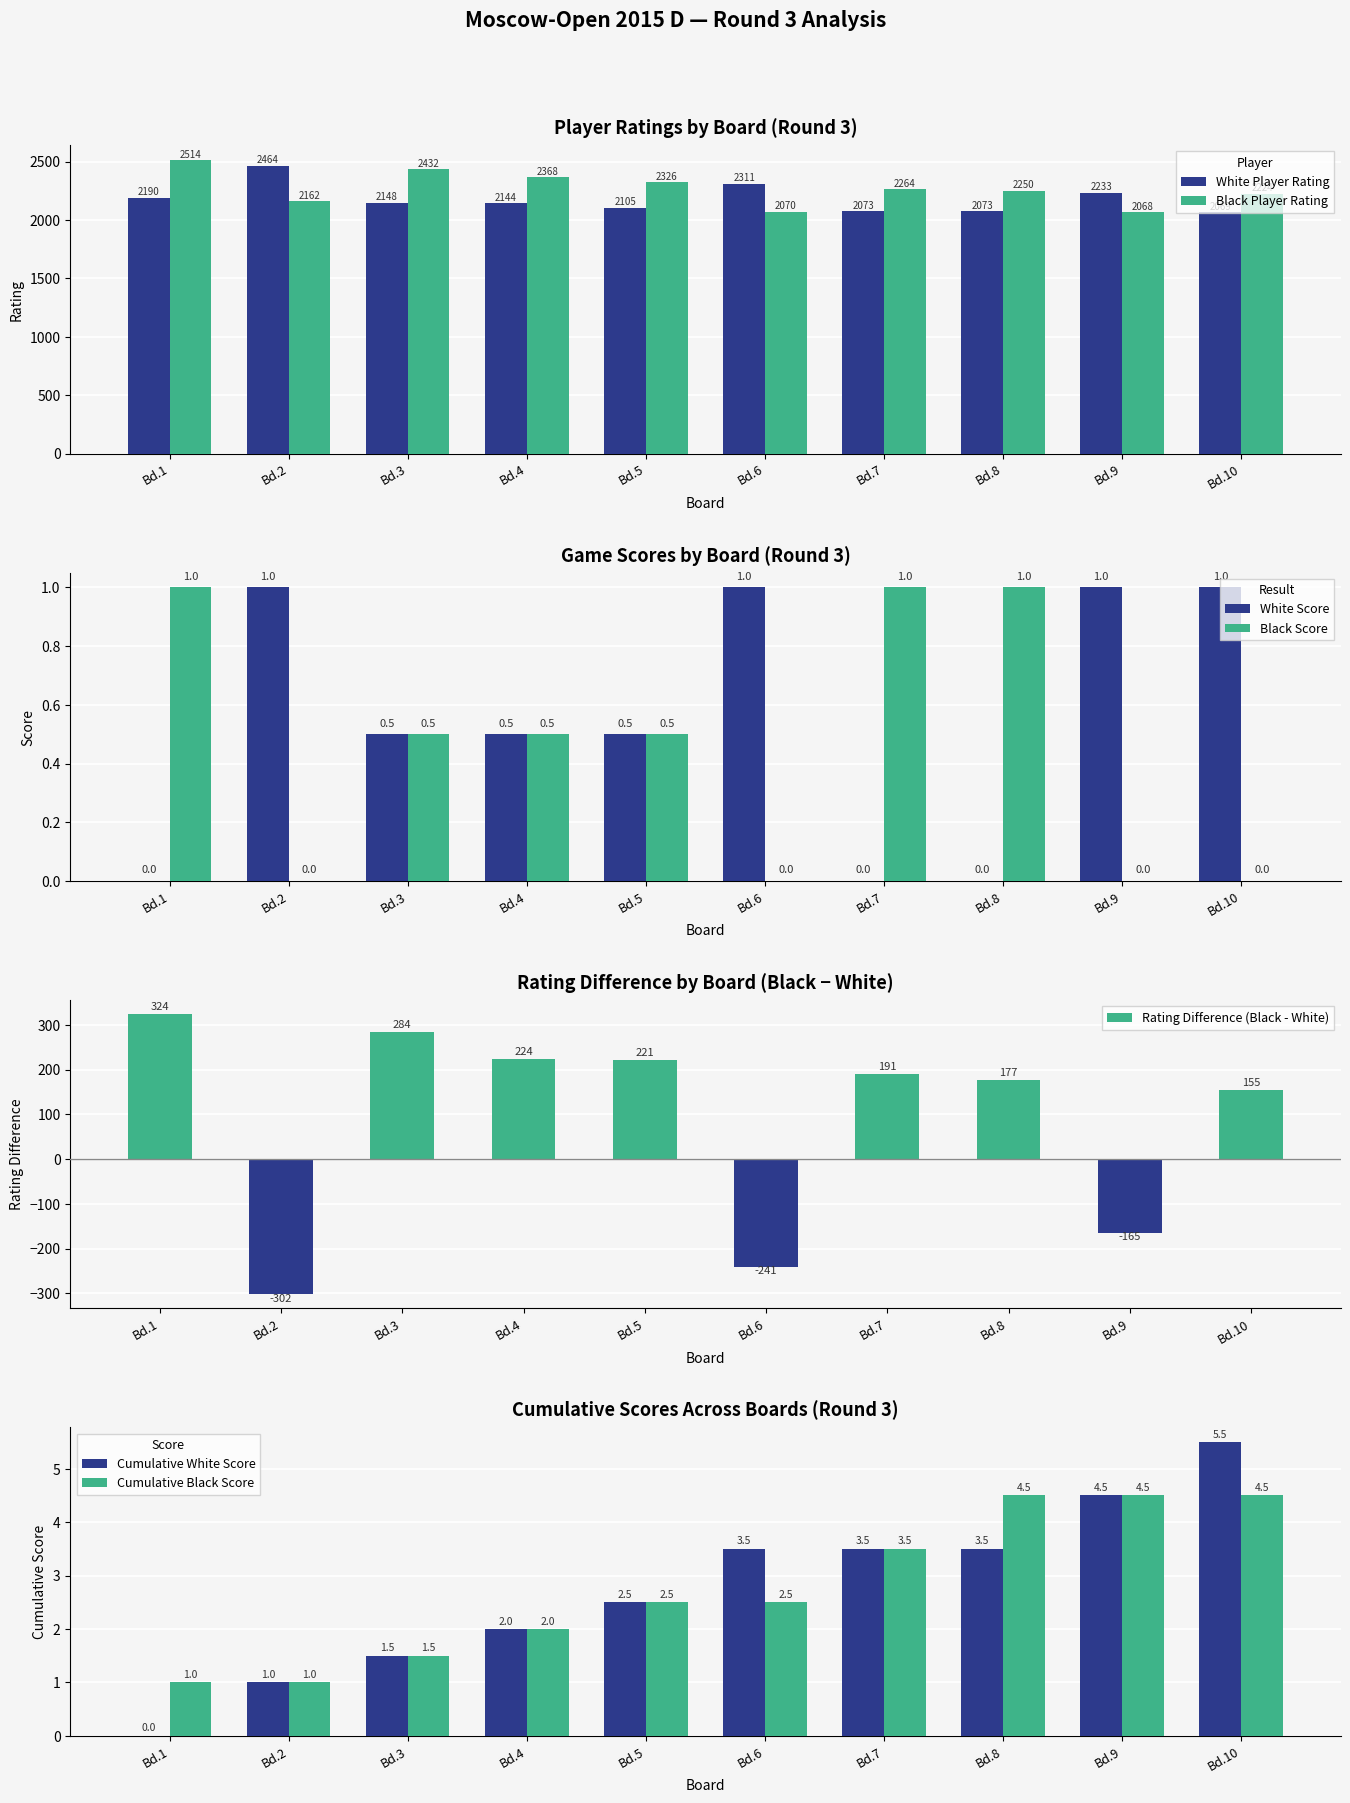

Where is White Player Rating nearest to the value 2266?

Bd.9